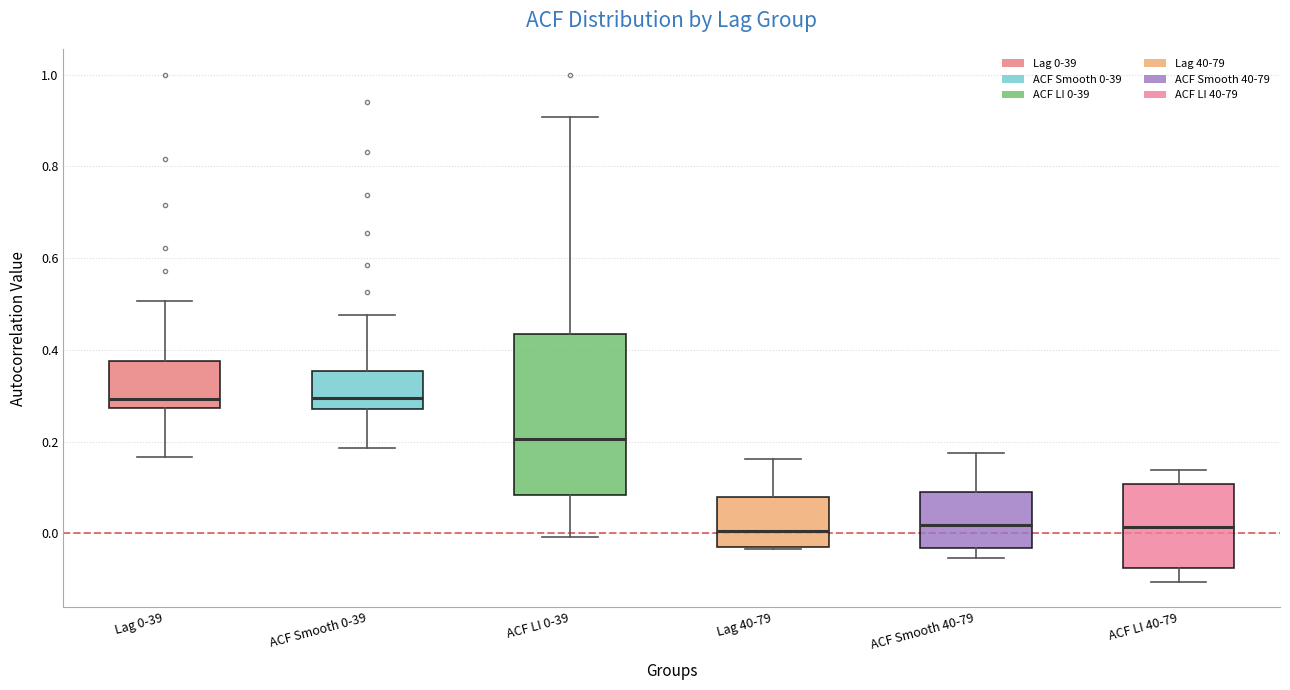

Which box is the tallest, from its lower edge to its upper edge?

ACF LI 0-39